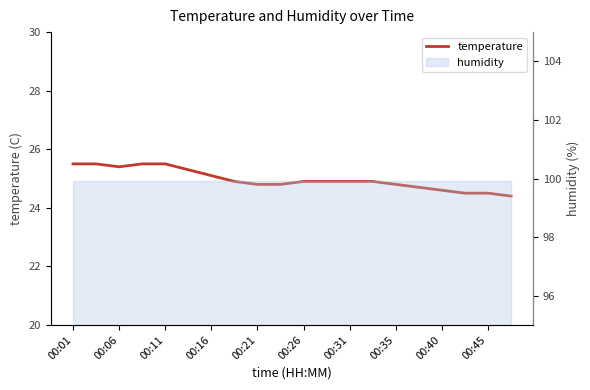

True or false: the data shows 38.2 at 00:40.

False